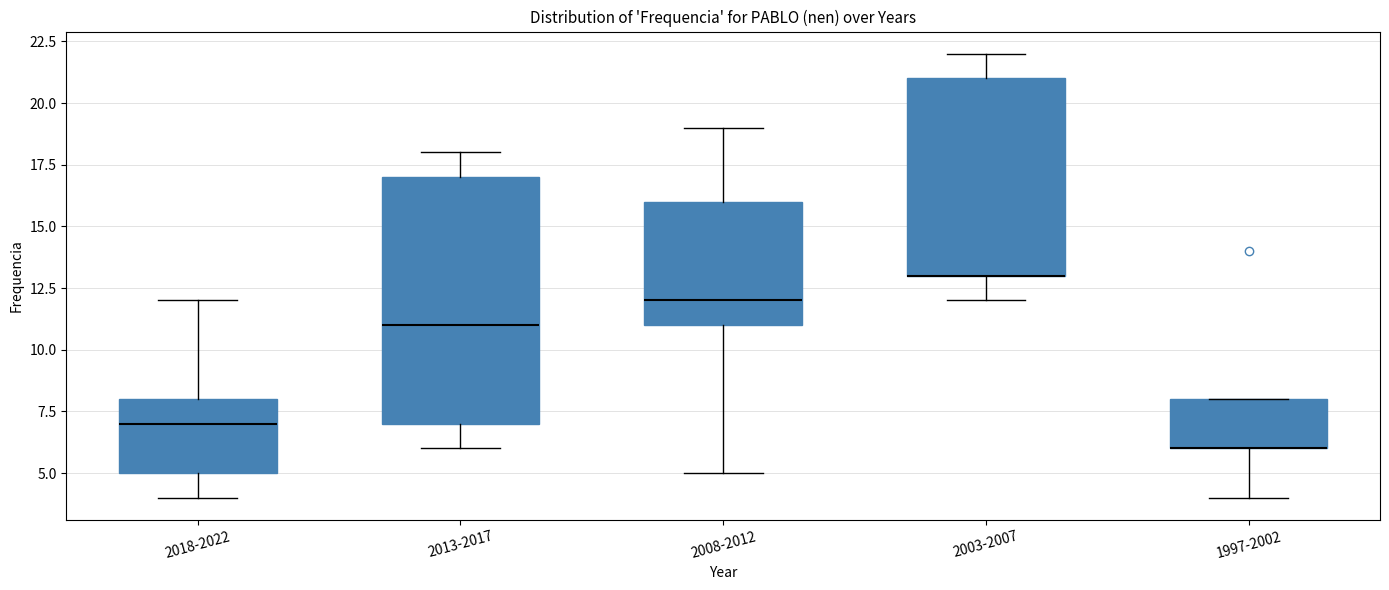

Reading left to right, read every box against the y-axis: the position of its median line, the range the box covers, and the ends of its whiskers. The values are not printed on the chart, so give them approximately, as read against the axis.

2018-2022: median 7, box 5 to 8, whiskers 4 to 12
2013-2017: median 11, box 7 to 17, whiskers 6 to 18
2008-2012: median 12, box 11 to 16, whiskers 5 to 19
2003-2007: median 13 (drawn on the box's lower edge), box 13 to 21, whiskers 12 to 22
1997-2002: median 6 (drawn on the box's lower edge), box 6 to 8, whiskers 4 to 8